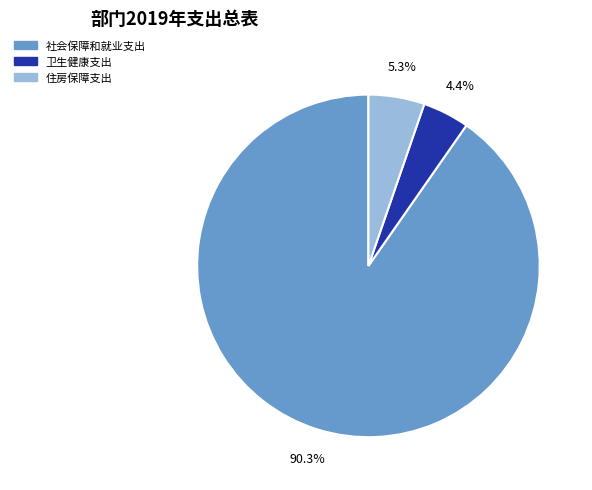

What portion of the pie excludes 住房保障支出?

94.7%